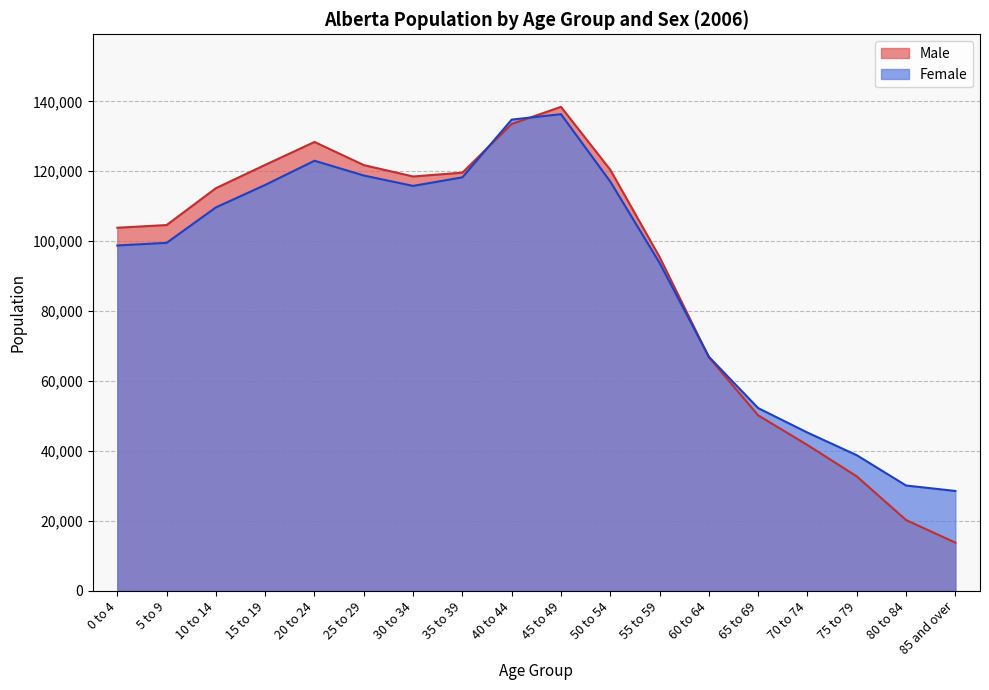

Which label corresponds to the smallest value in the chart?

85 and over